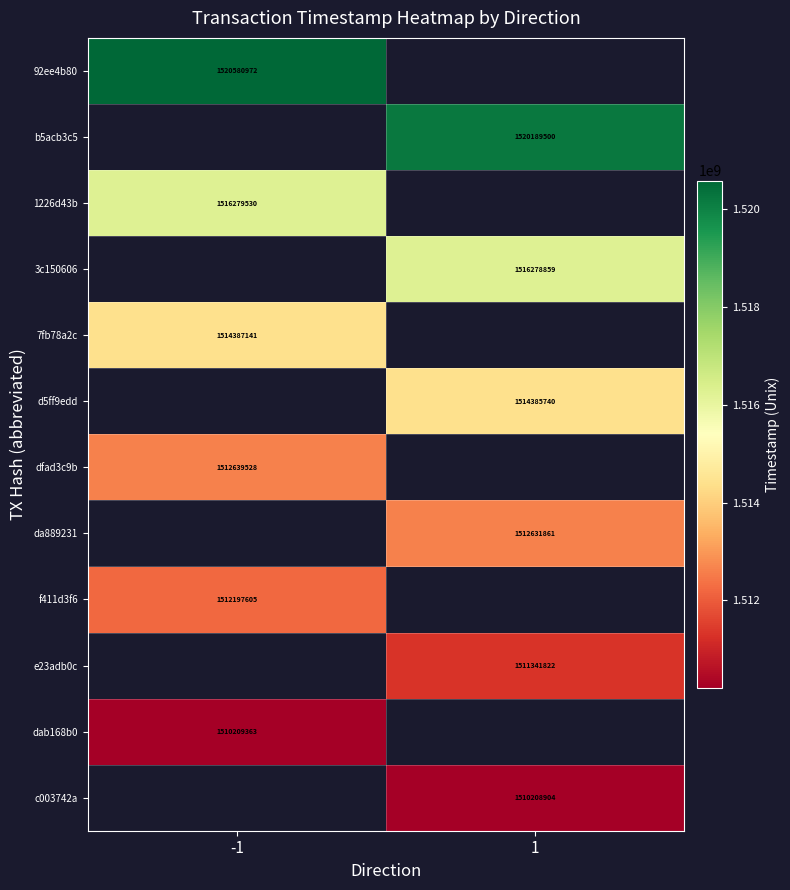

True or false: f411d3f6 has a value of 773231150 at -1.

False